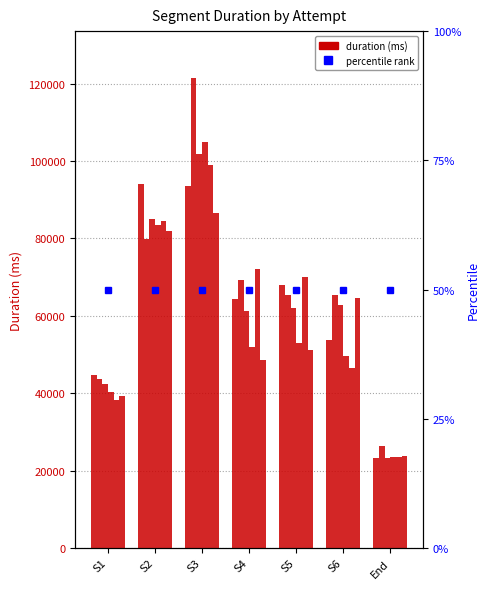

Is the value of Attempt #28 at S6 greater than the value of Attempt #15 at S5?

Yes